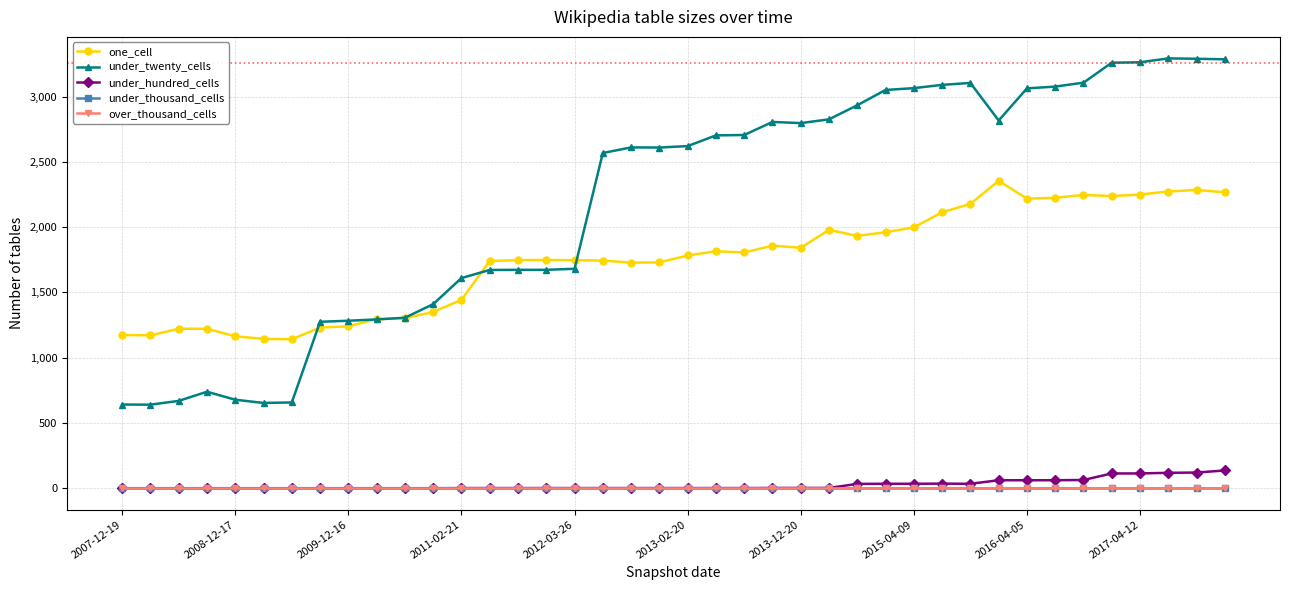

What is the greatest value displayed?

3293